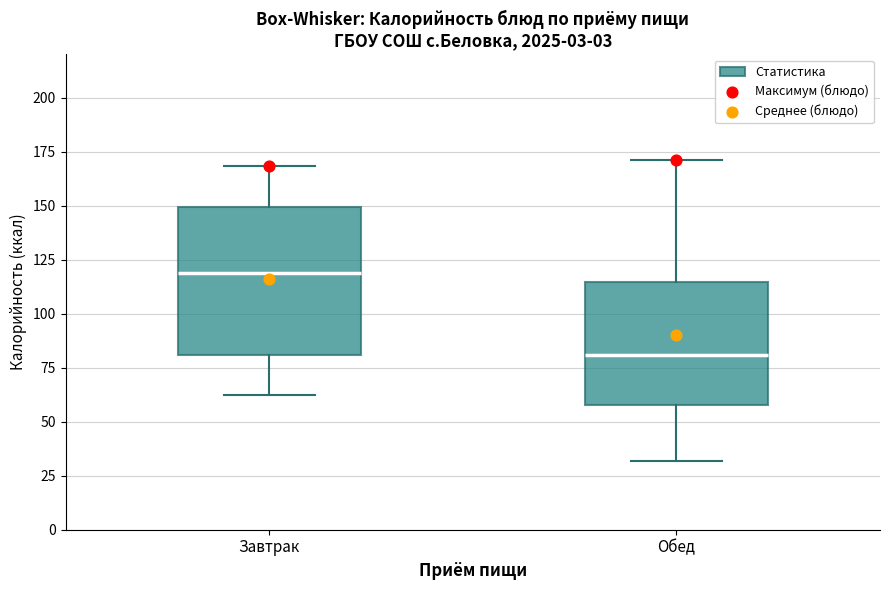

Reading left to right, read every box against the y-axis: the position of its median line, the range the box covers, and the ends of its whiskers. The values are not printed on the chart, so give them approximately, as read against the axis.

Завтрак: median 120, box 80 to 150, whiskers 60 to 170
Обед: median 80, box 60 to 115, whiskers 30 to 170